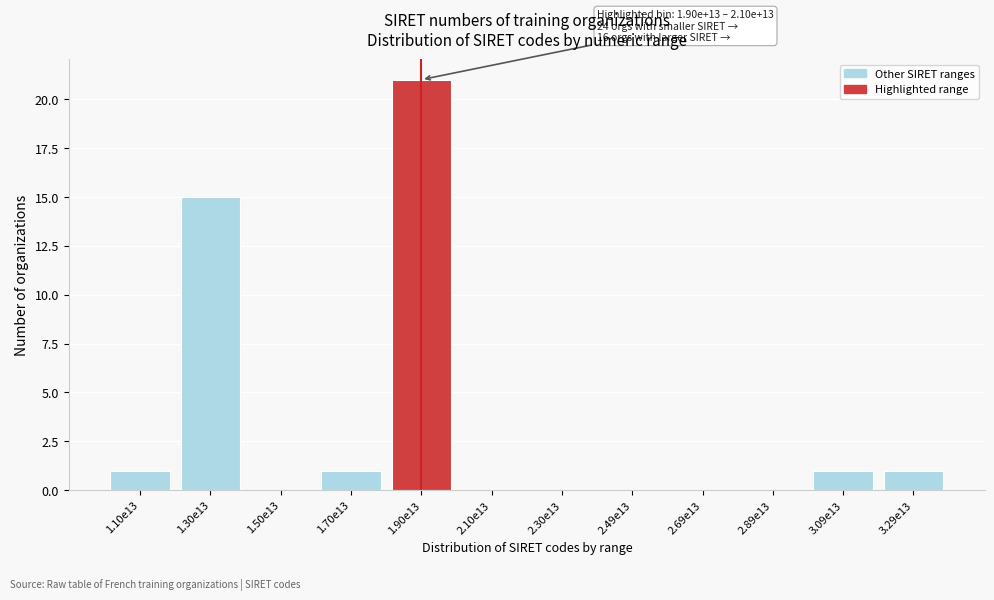

Reading left to right, transcribe all the data shown in this chart.

1.10e13=1	1.30e13=15	1.50e13=0	1.70e13=1	1.90e13=21	2.10e13=0	2.30e13=0	2.49e13=0	2.69e13=0	2.89e13=0	3.09e13=1	3.29e13=1